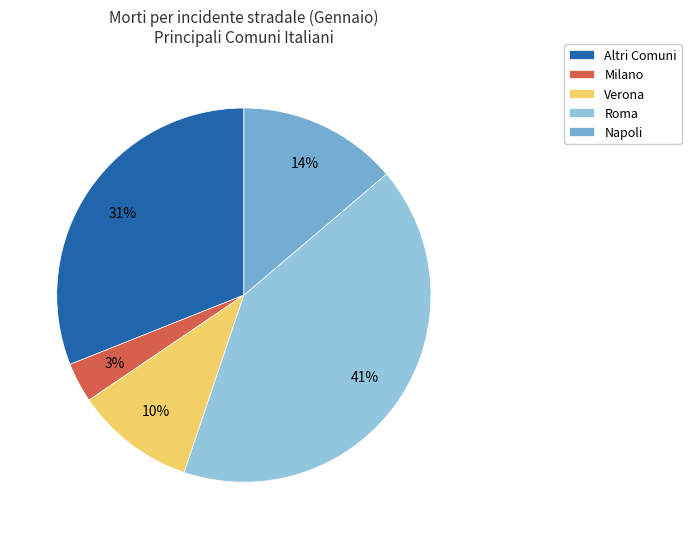

Is there a majority slice in this chart?

No